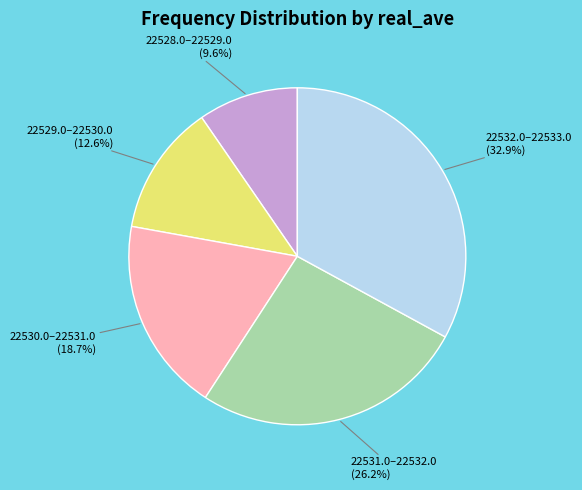

Is there any slice that represents more than half of the pie?

No